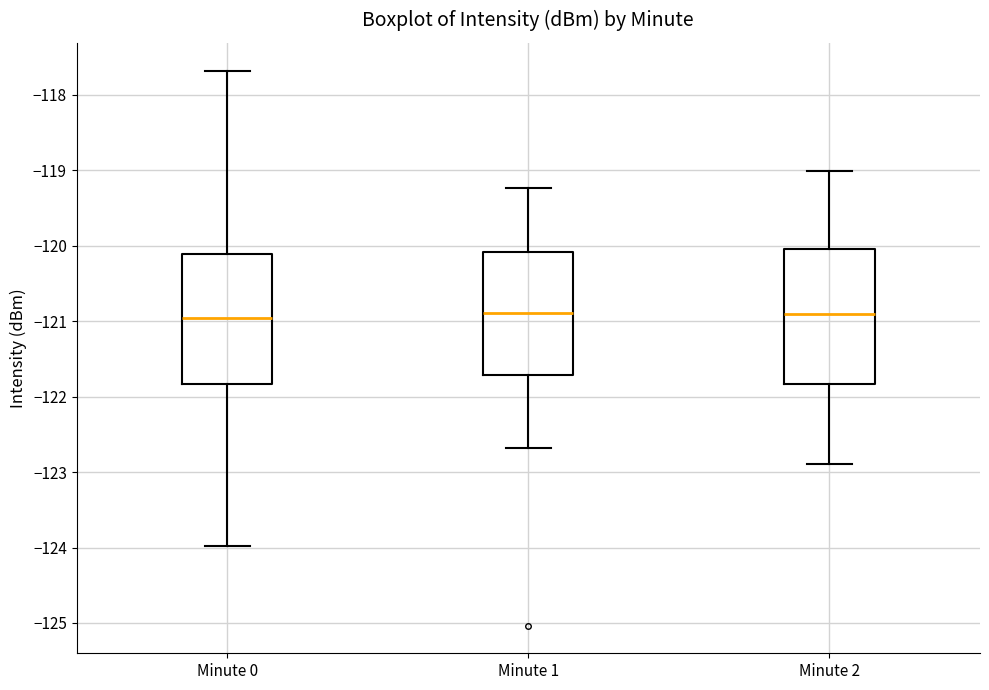

Reading left to right, read every box against the y-axis: the position of its median line, the range the box covers, and the ends of its whiskers. The values are not printed on the chart, so give them approximately, as read against the axis.

Minute 0: median -121.0, box -121.8 to -120.1, whiskers -124.0 to -117.7
Minute 1: median -120.9, box -121.7 to -120.1, whiskers -122.7 to -119.2
Minute 2: median -120.9, box -121.8 to -120.0, whiskers -122.9 to -119.0